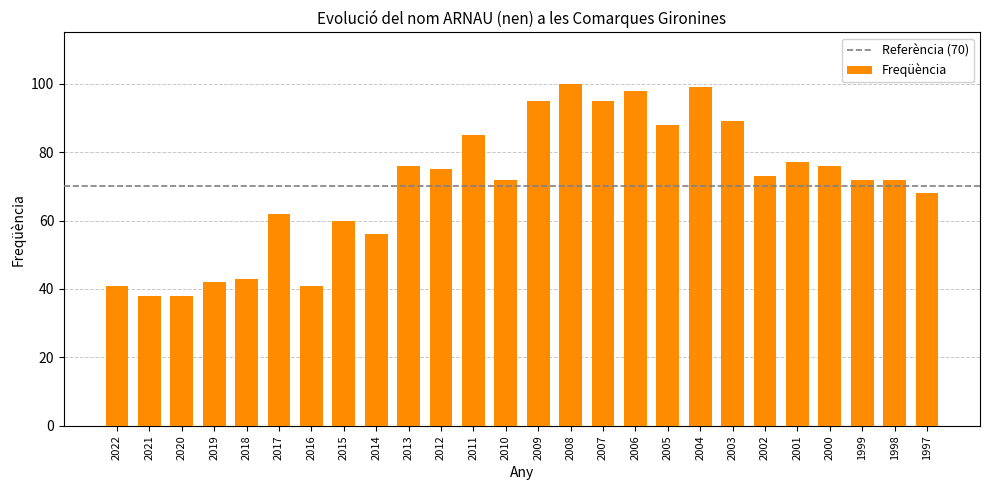

What is the difference between the values at 2009 and 2005?

7